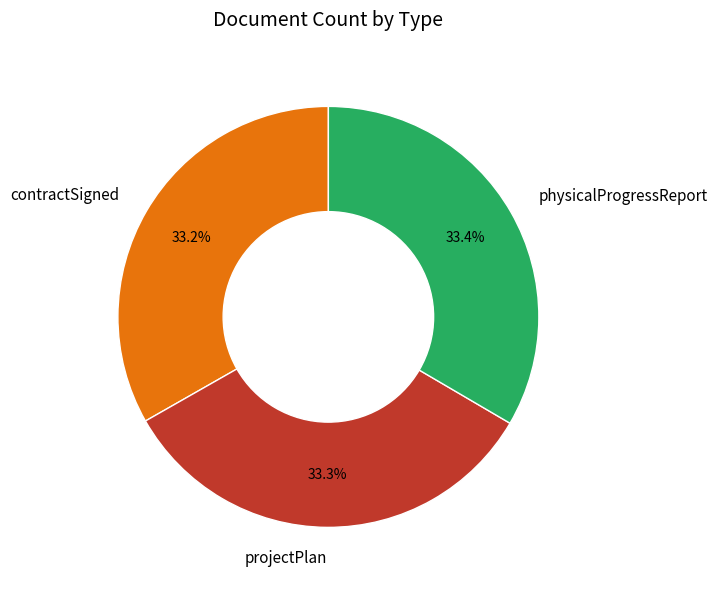

Does any single category account for the majority?

No